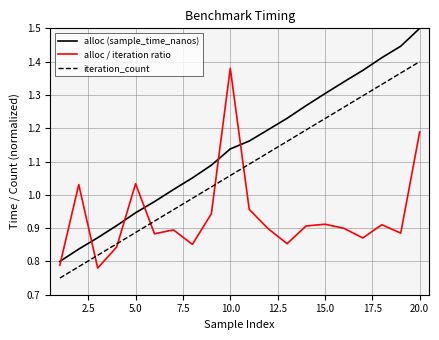

True or false: alloc / iteration ratio and alloc (sample_time_nanos) intersect in this chart.

True